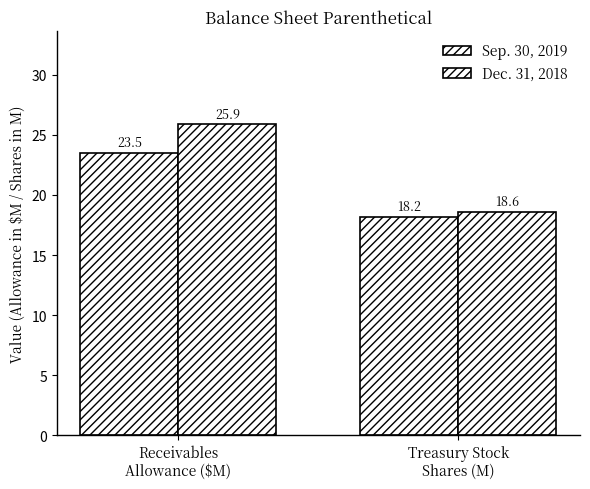

What is the label of the 2nd bar from the left?

Treasury Stock
Shares (M)